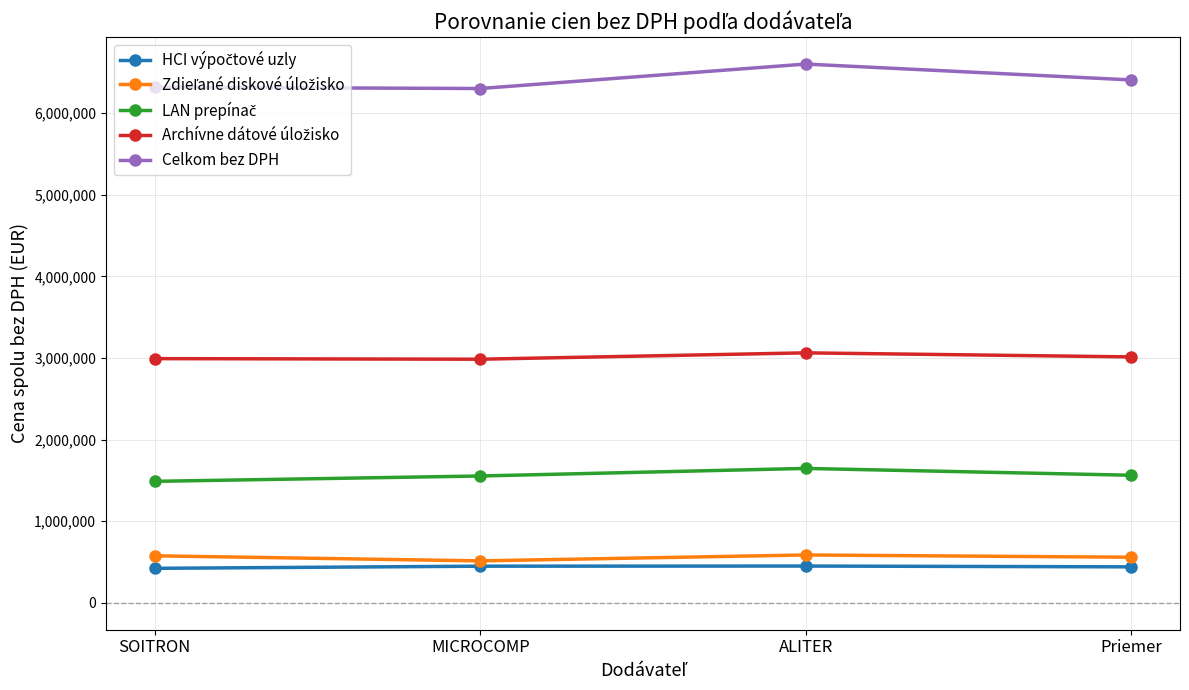

True or false: Celkom bez DPH has more than 2 points higher than both neighbors.

False